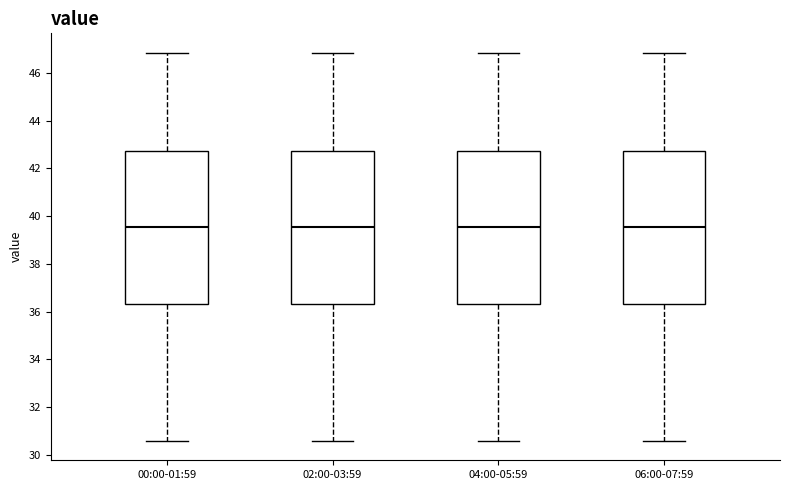

Reading left to right, read every box against the y-axis: the position of its median line, the range the box covers, and the ends of its whiskers. The values are not printed on the chart, so give them approximately, as read against the axis.

00:00-01:59: median 39.6, box 36.4 to 42.8, whiskers 30.6 to 46.8
02:00-03:59: median 39.6, box 36.4 to 42.8, whiskers 30.6 to 46.8
04:00-05:59: median 39.6, box 36.4 to 42.8, whiskers 30.6 to 46.8
06:00-07:59: median 39.6, box 36.4 to 42.8, whiskers 30.6 to 46.8